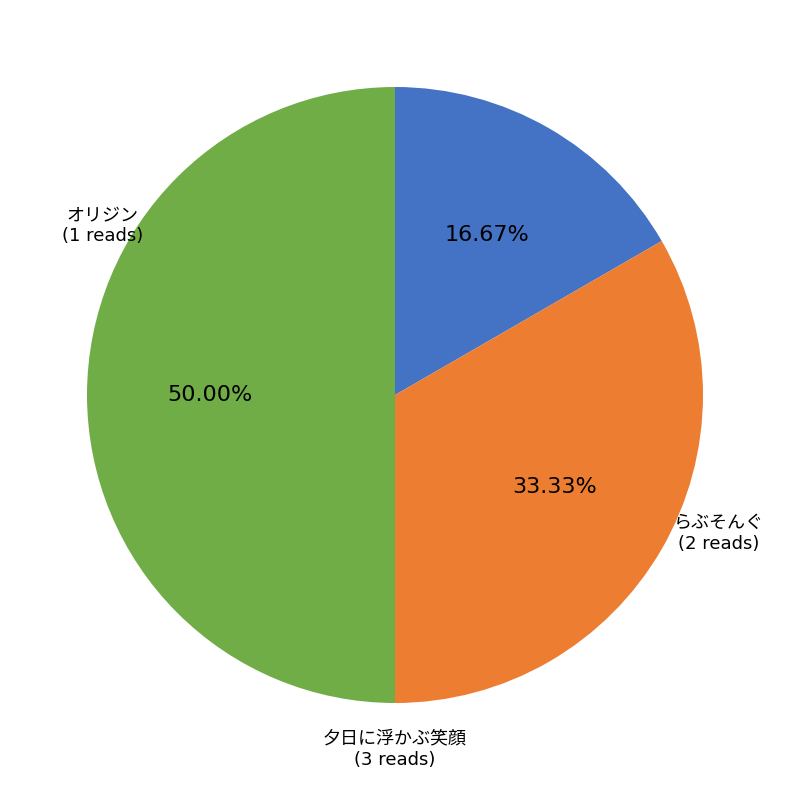

How many segments does this pie chart have?

3